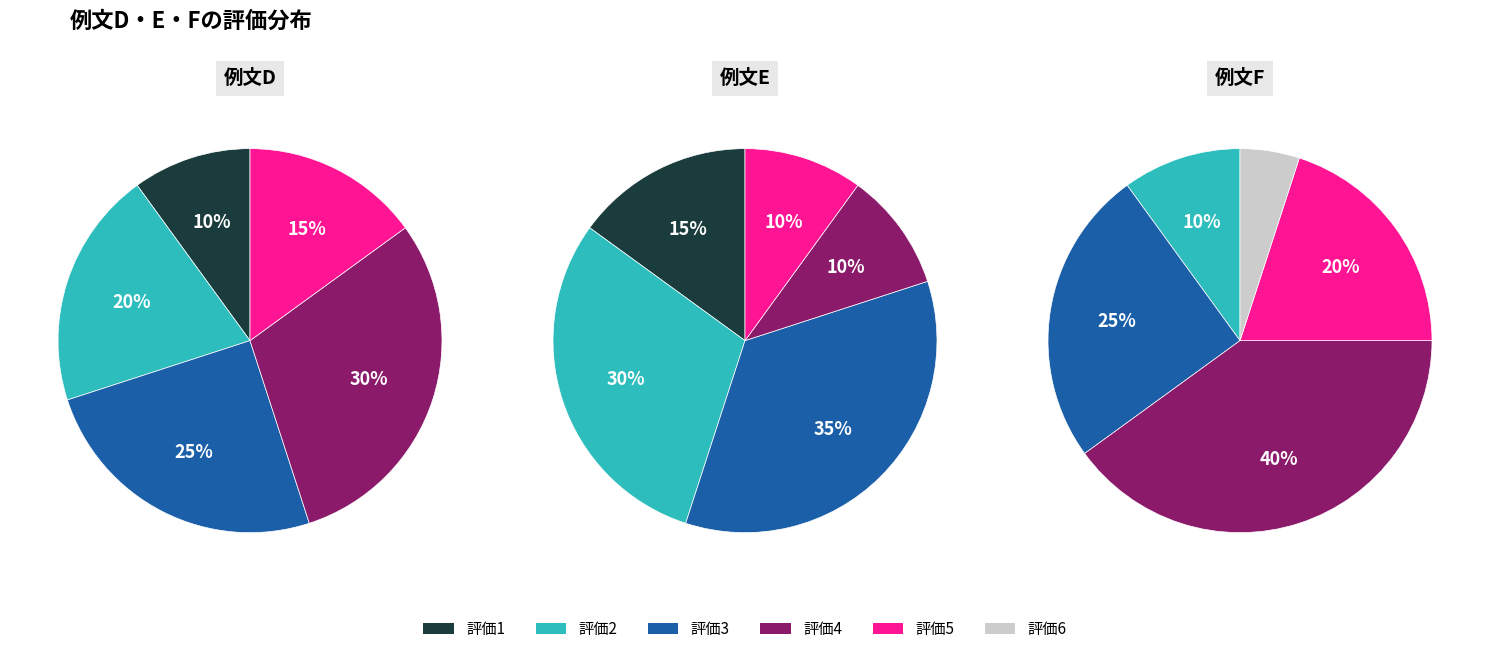

Is 17 the majority of the pie?

No